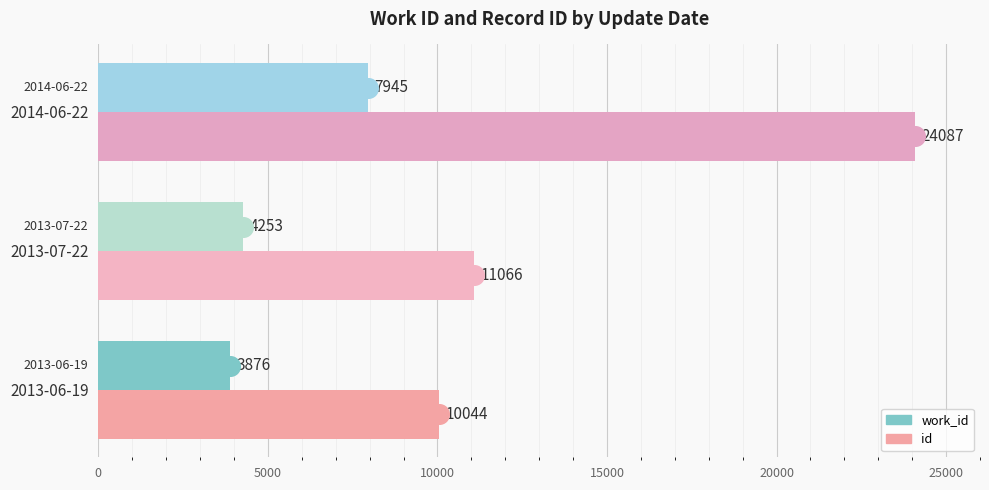

At how many categories does at least one series exceed 10377?

2